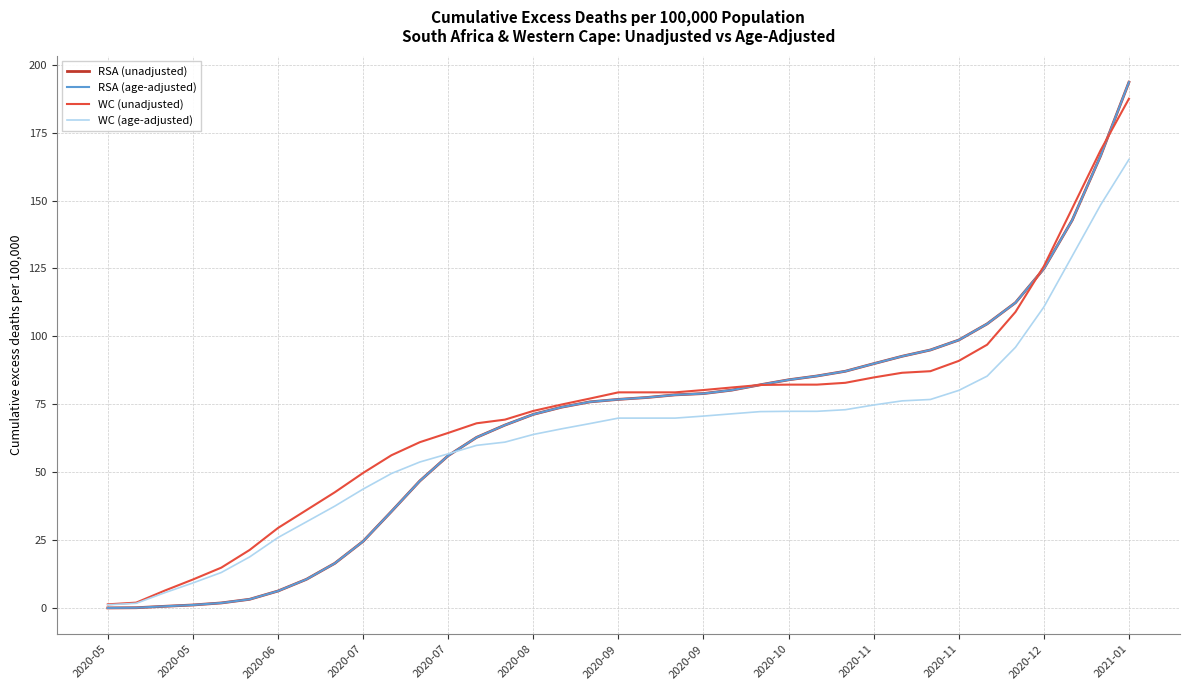

What is the sum of all WC (age-adjusted) values?

2355.2